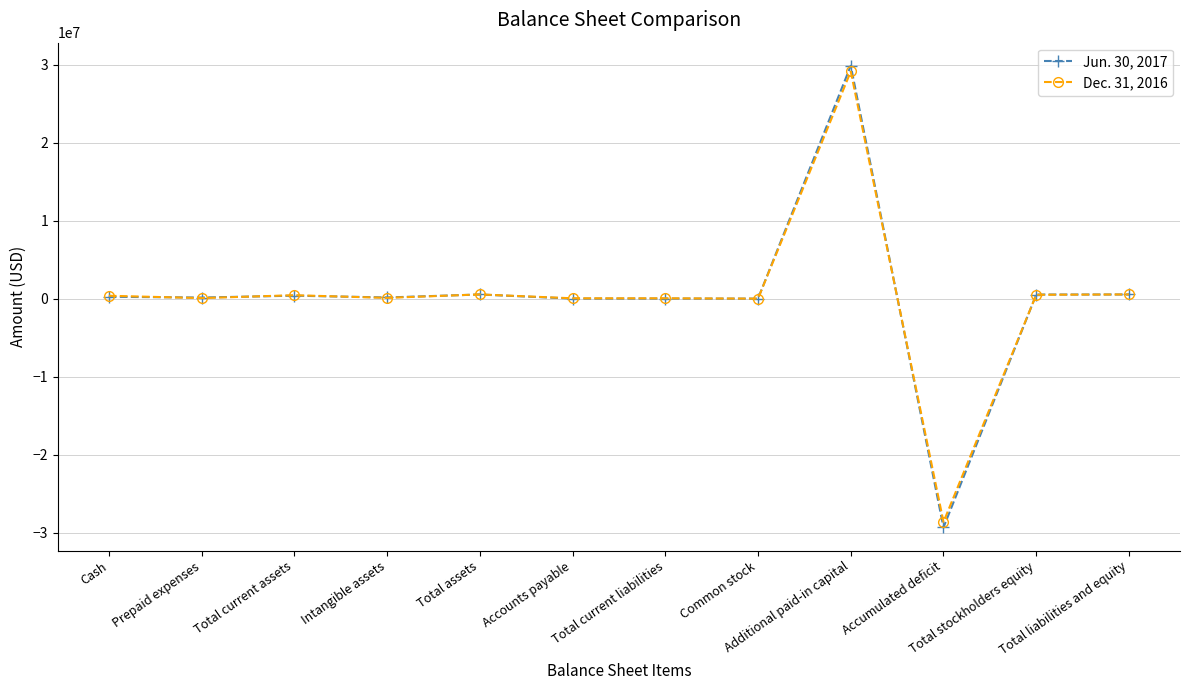

List the series in order of their peak value, highest first.

Jun. 30, 2017, Dec. 31, 2016